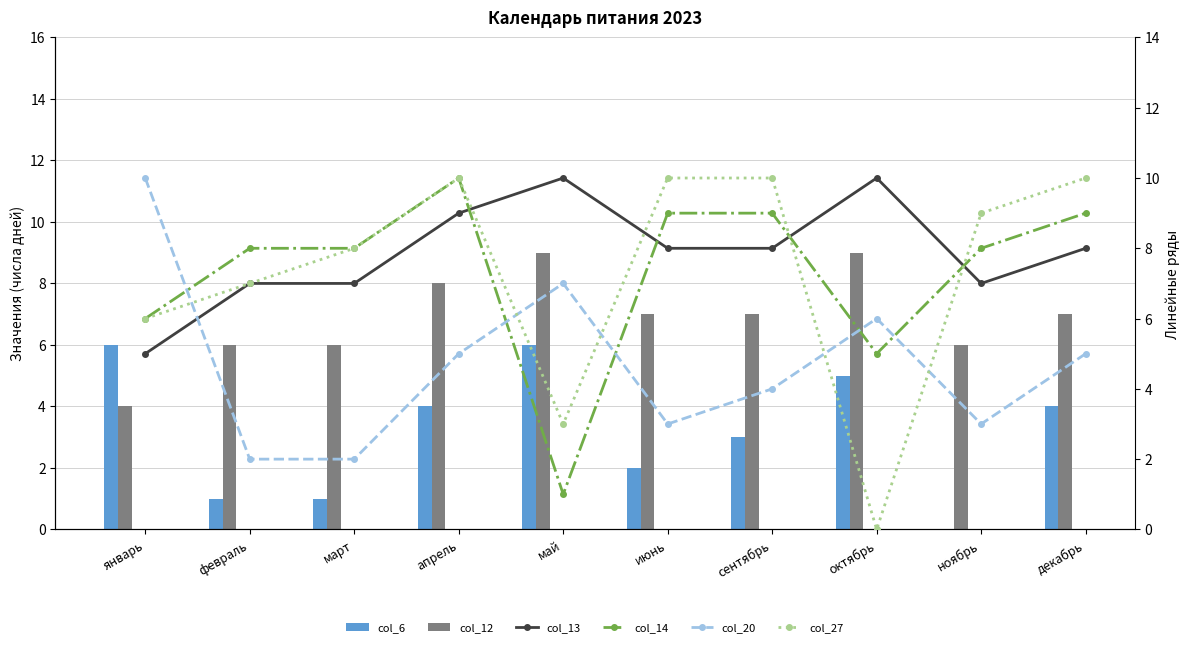

What is the maximum value shown in the chart?

10